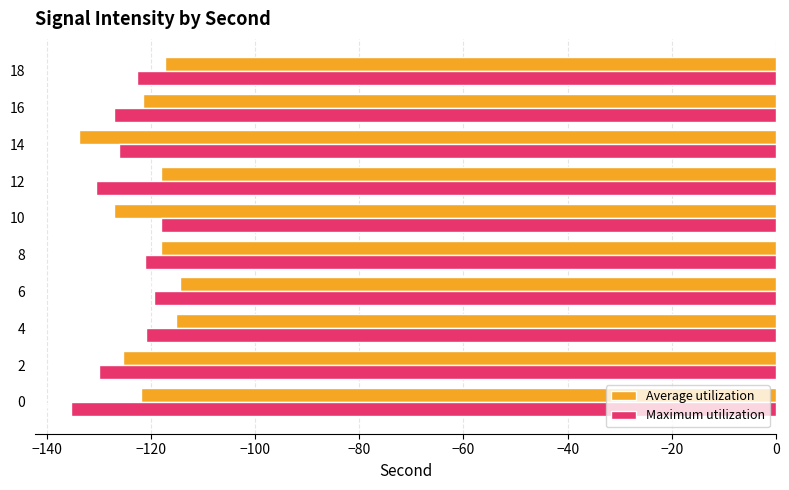

What is the approximate value of Average utilization at 6?

-114.4